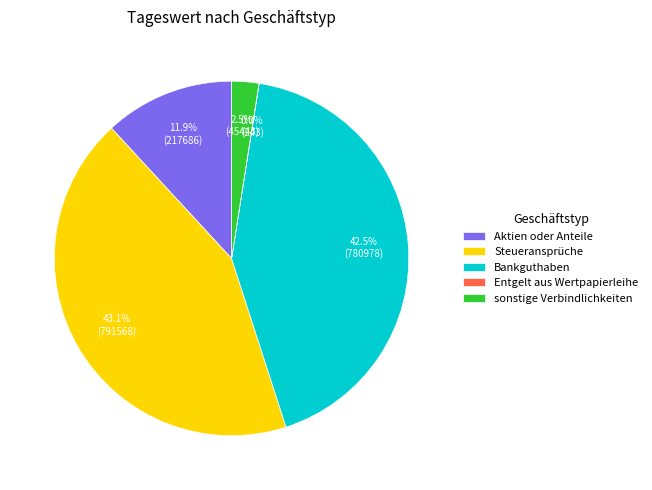

Which category has the biggest portion of the pie?

Steueransprüche